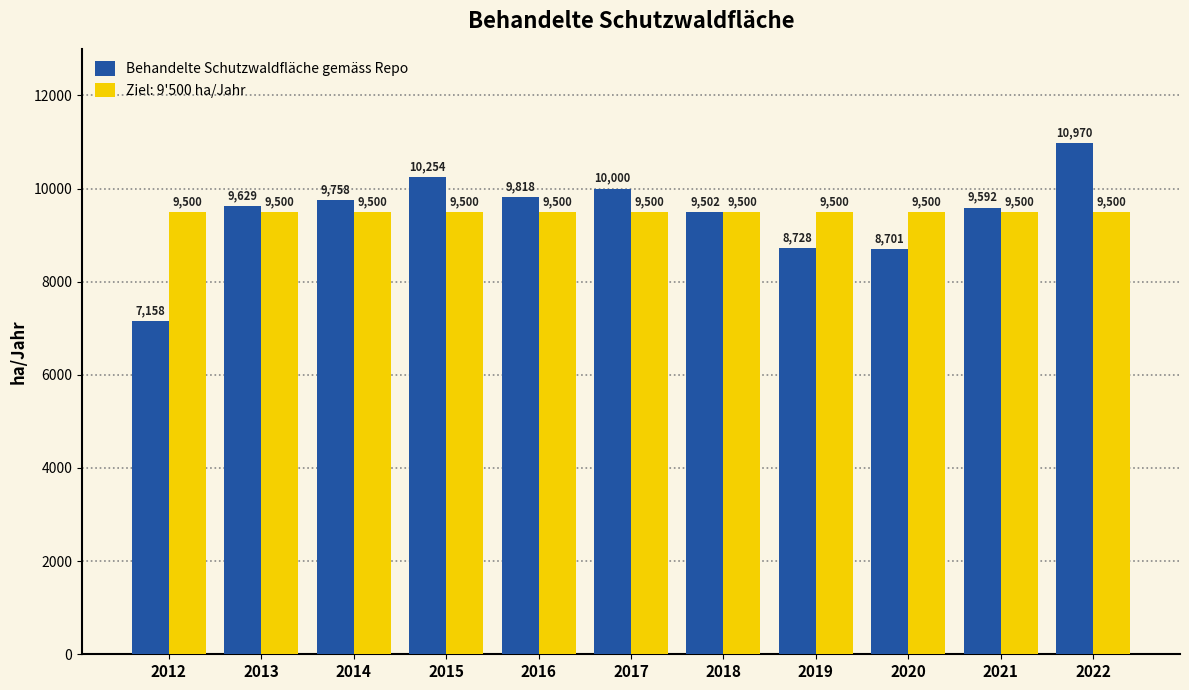

Between 2013 and 2016, which series saw the biggest shift?

Behandelte Schutzwaldfläche gemäss Repo